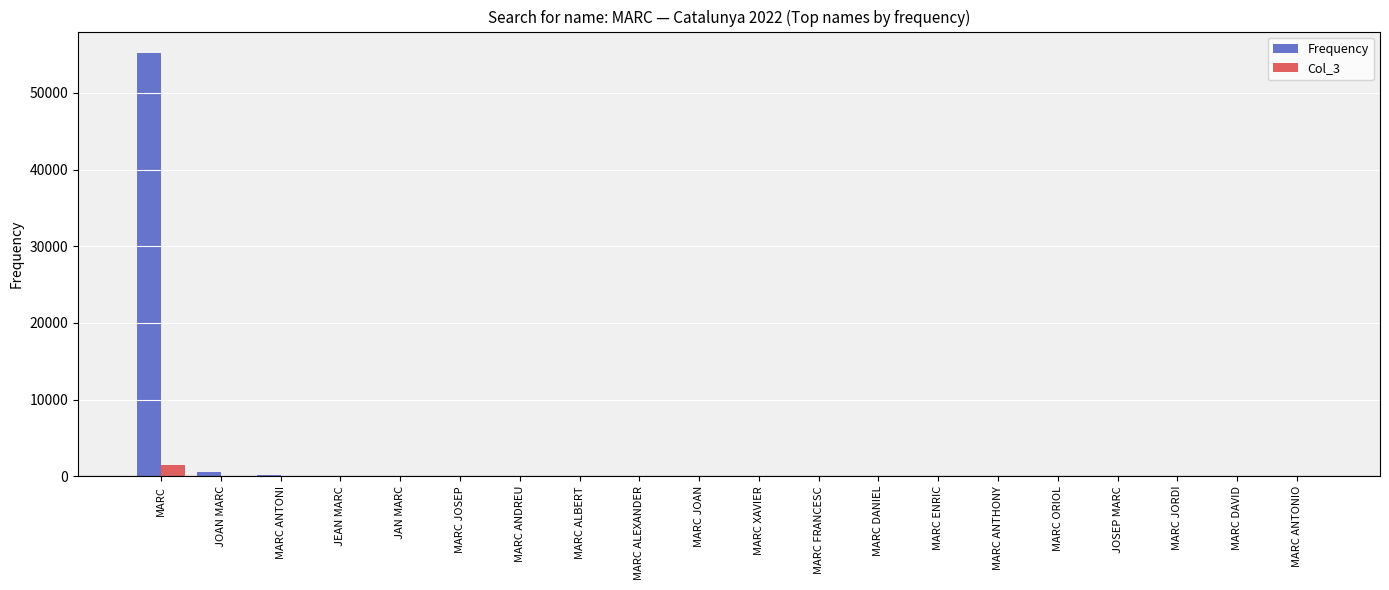

How many groups of bars are there?

20